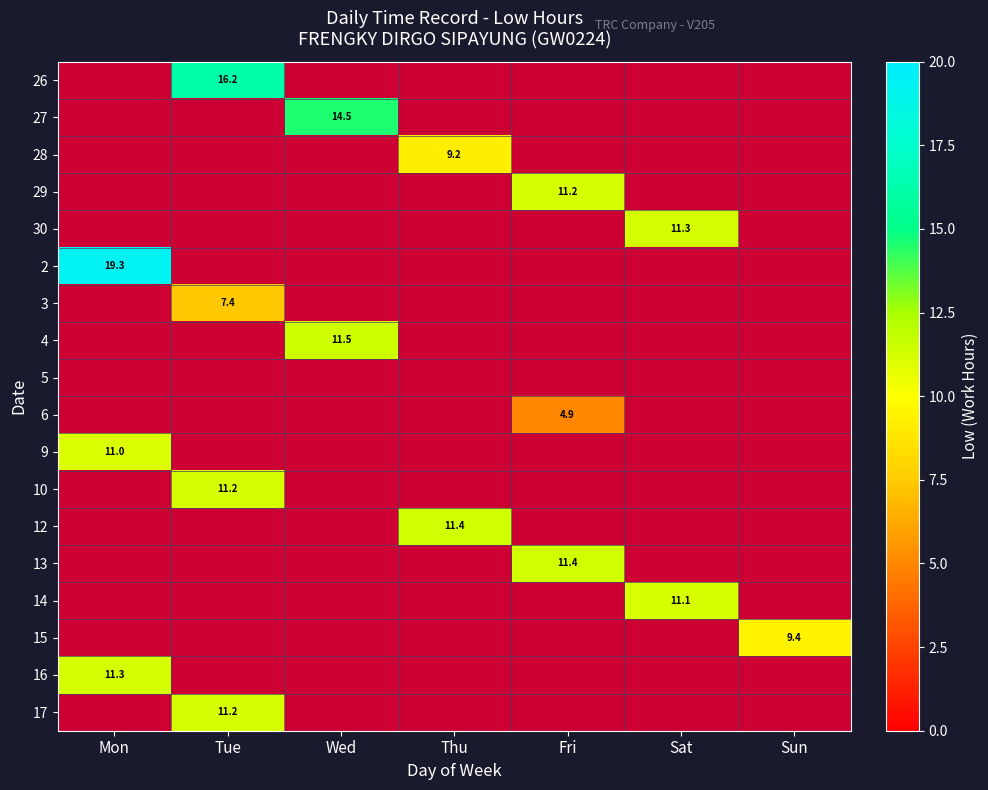

Which series has the widest spread of values?

row_5